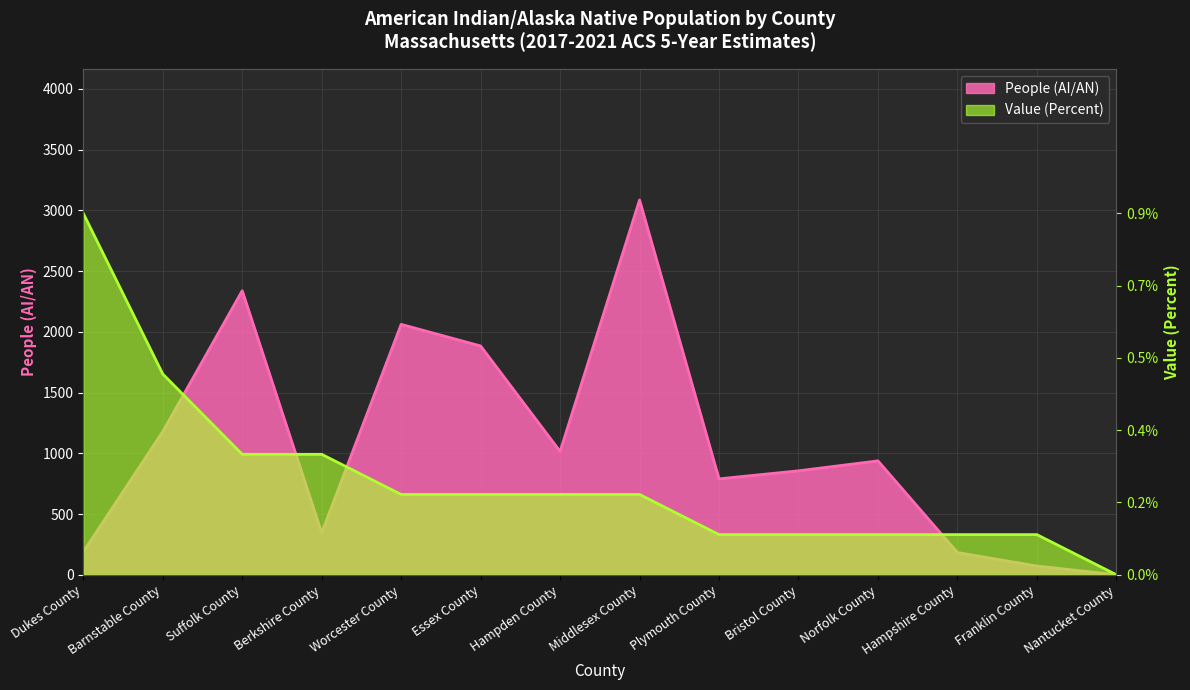

The value of Value (Percent) at Nantucket County is 0.0. True or false?

True